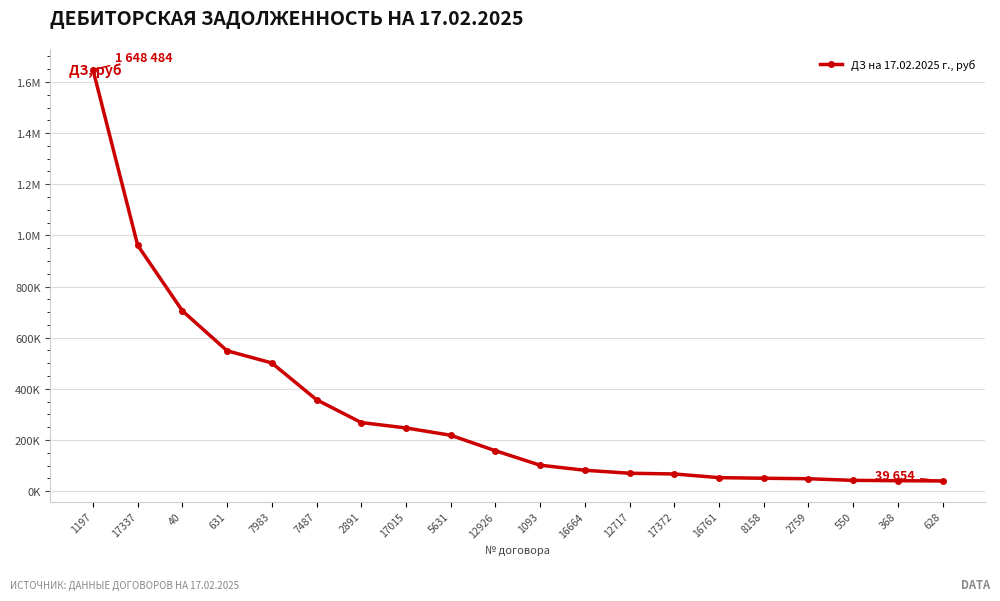

Does the chart have visible grid lines?

Yes